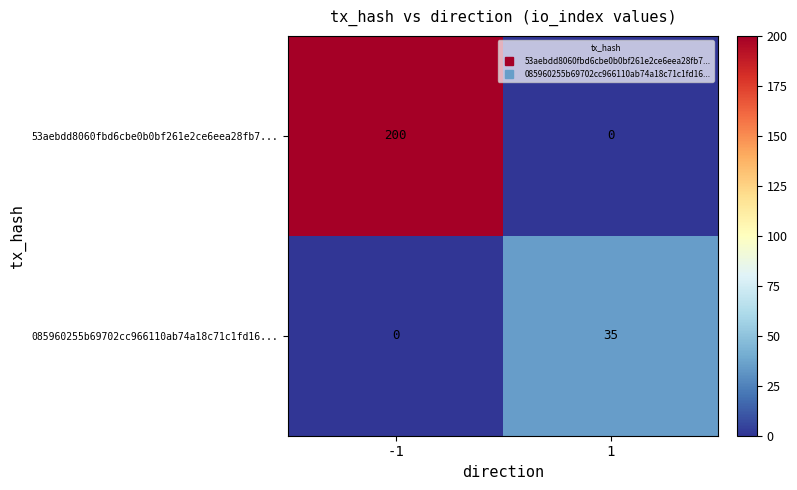

Read the 53aebdd8060fbd6cbe0b0bf261e2ce6eea28fb7... value at -1.

200